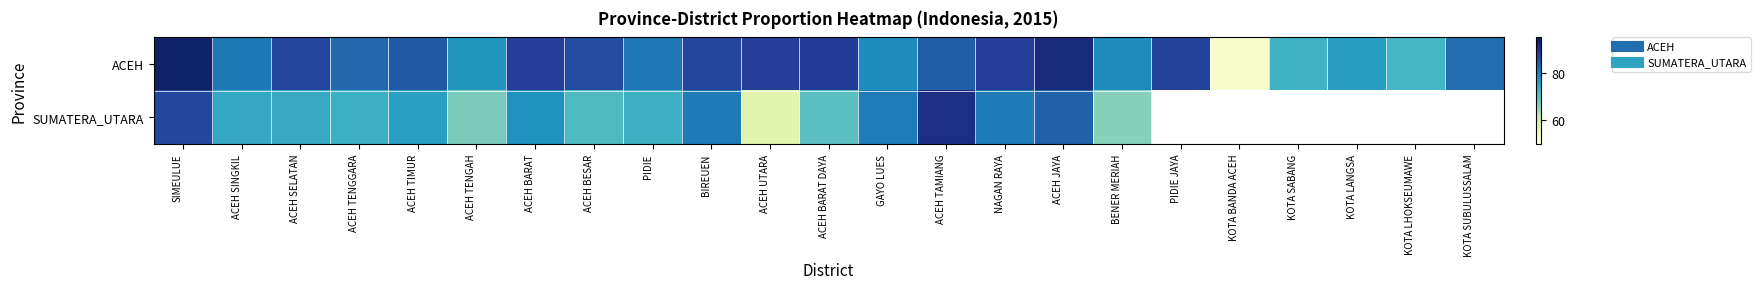

Which series has the widest spread of values?

ACEH